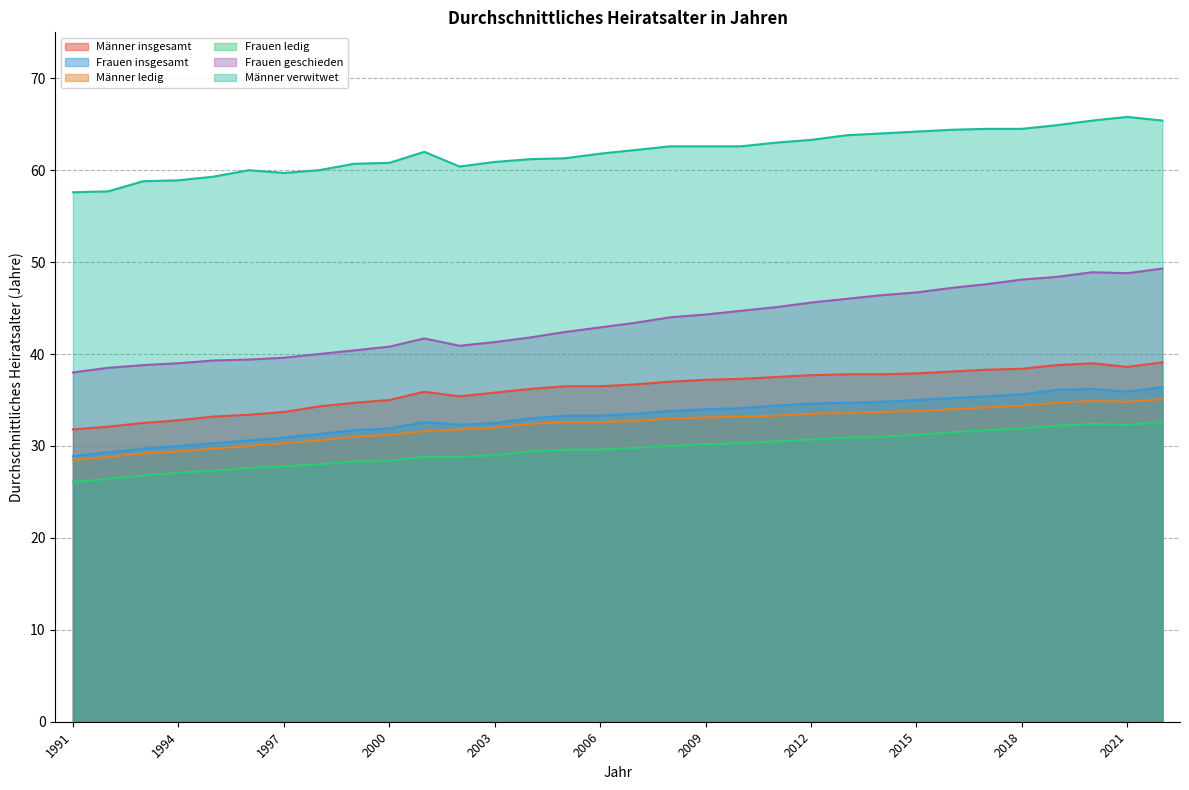

Which has a higher value, 1998 or 2005?

2005